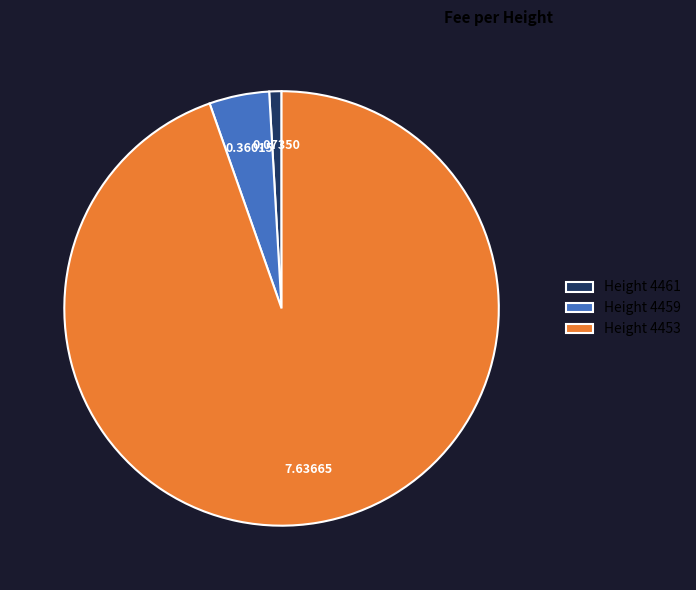

Do Height 4453 and Height 4461 together represent more than half of the pie?

Yes